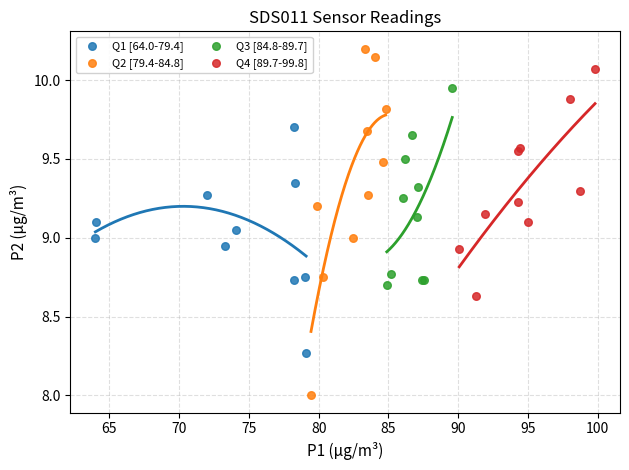

Which series reaches the maximum Y coordinate?

Q2 [79.4-84.8]